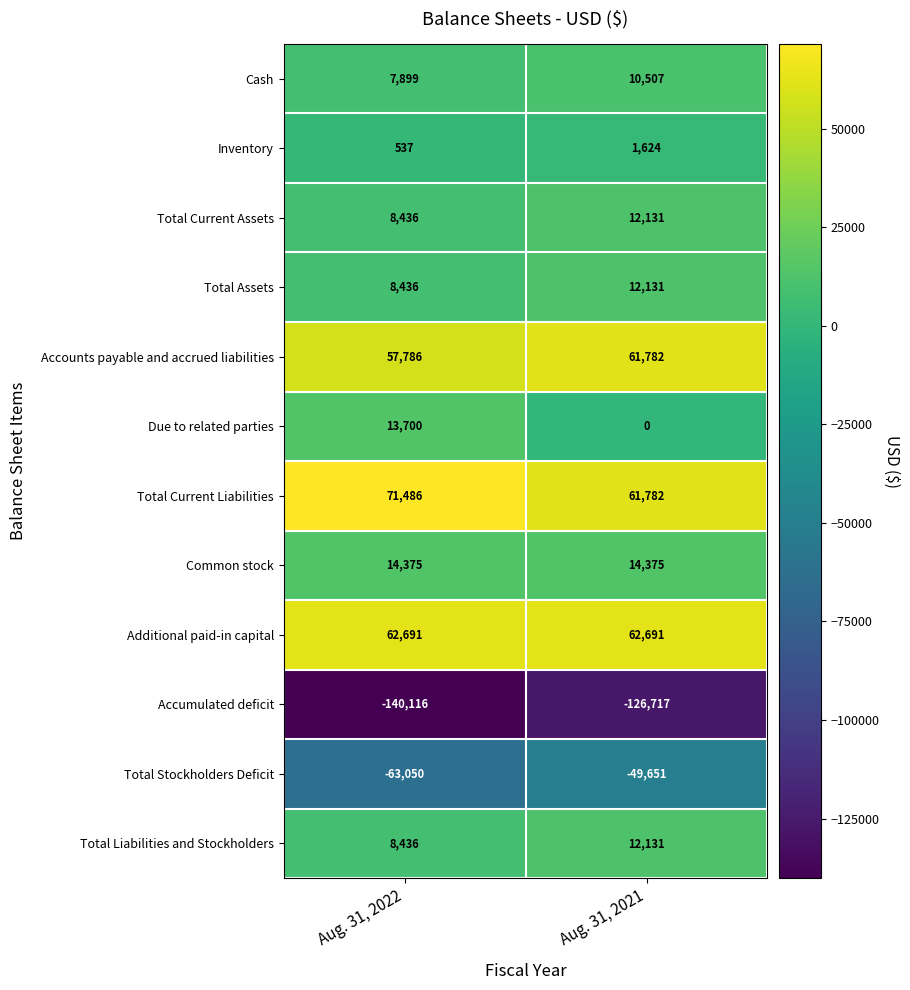

What value does the Total Assets series have at Aug. 31, 2021, to the nearest 10?

12130